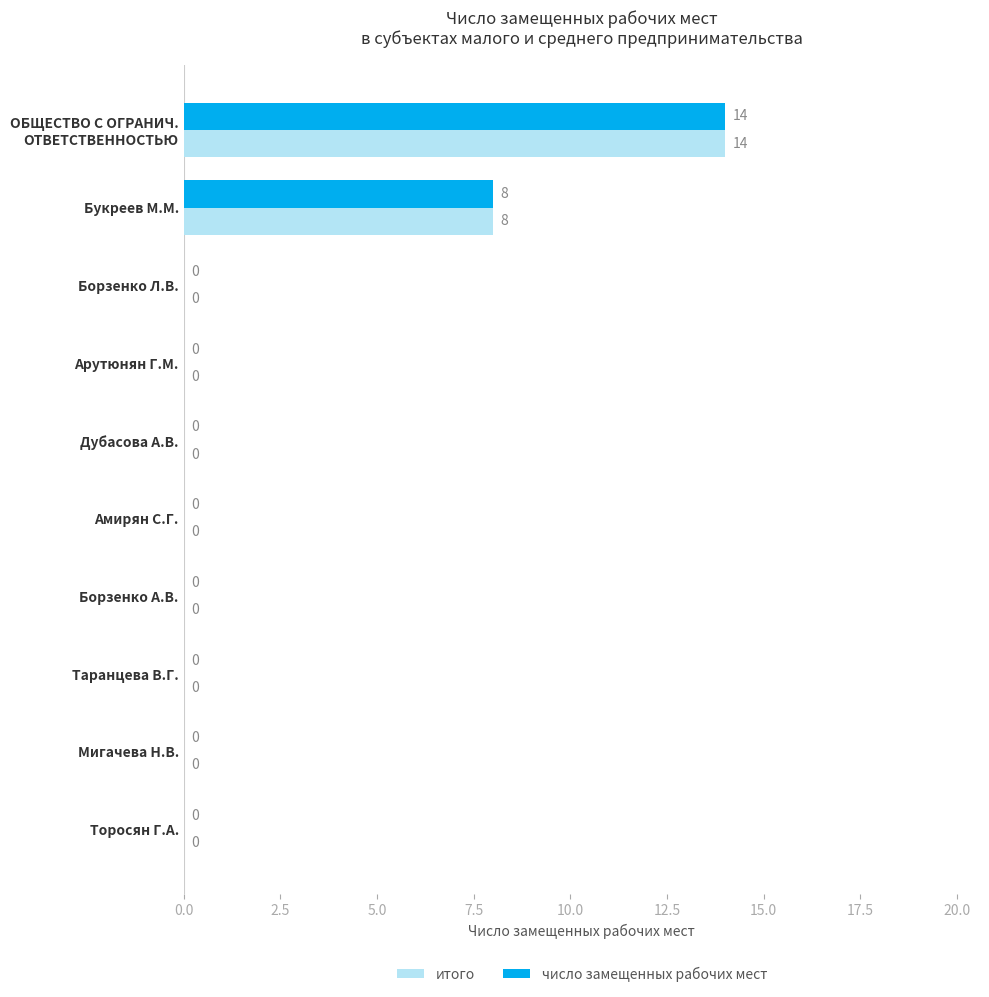

The value of итого at Амирян С.Г. is 6. True or false?

False